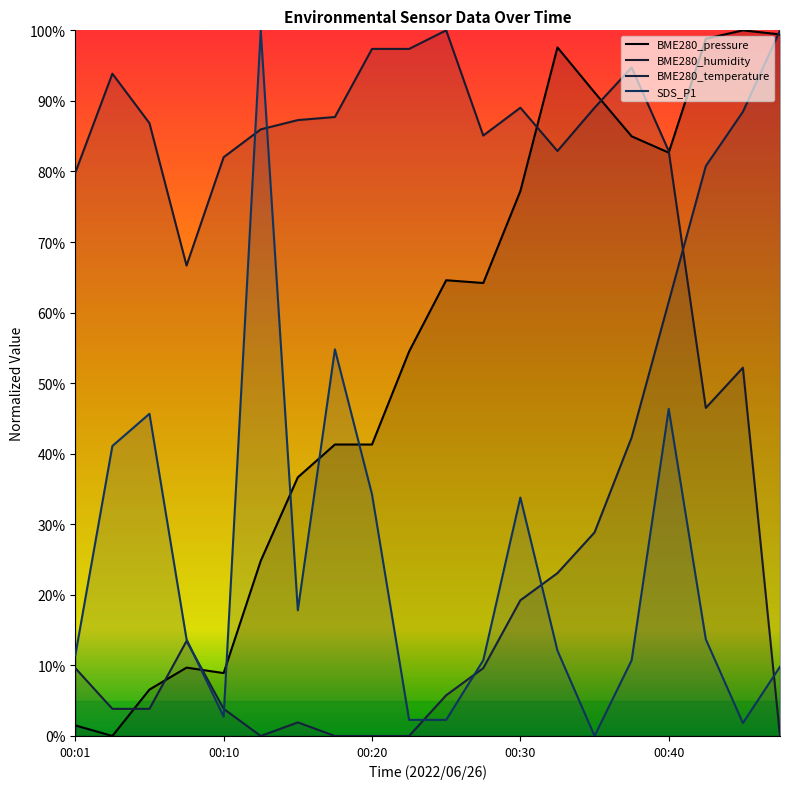

Between 00:15 and 00:47, which is larger?

00:47